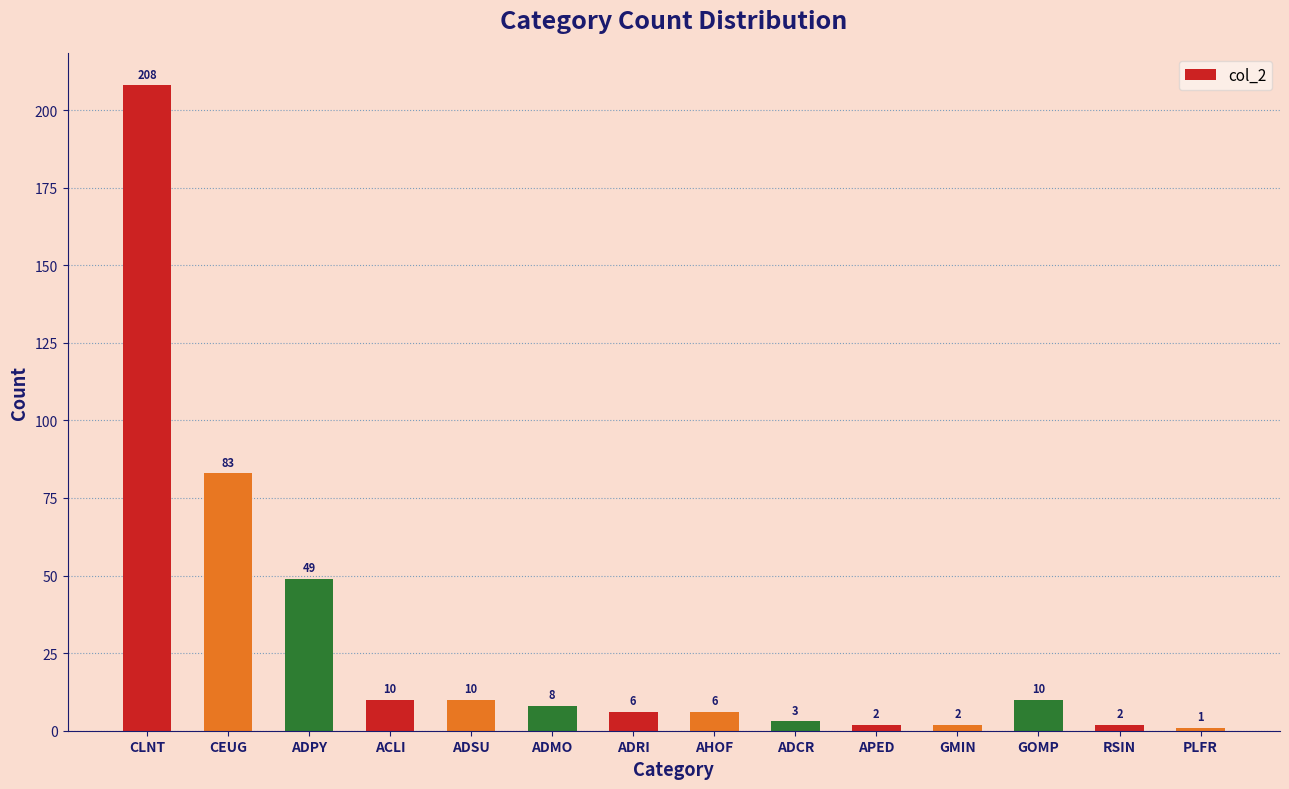

Which category has the lowest value across all series?

PLFR